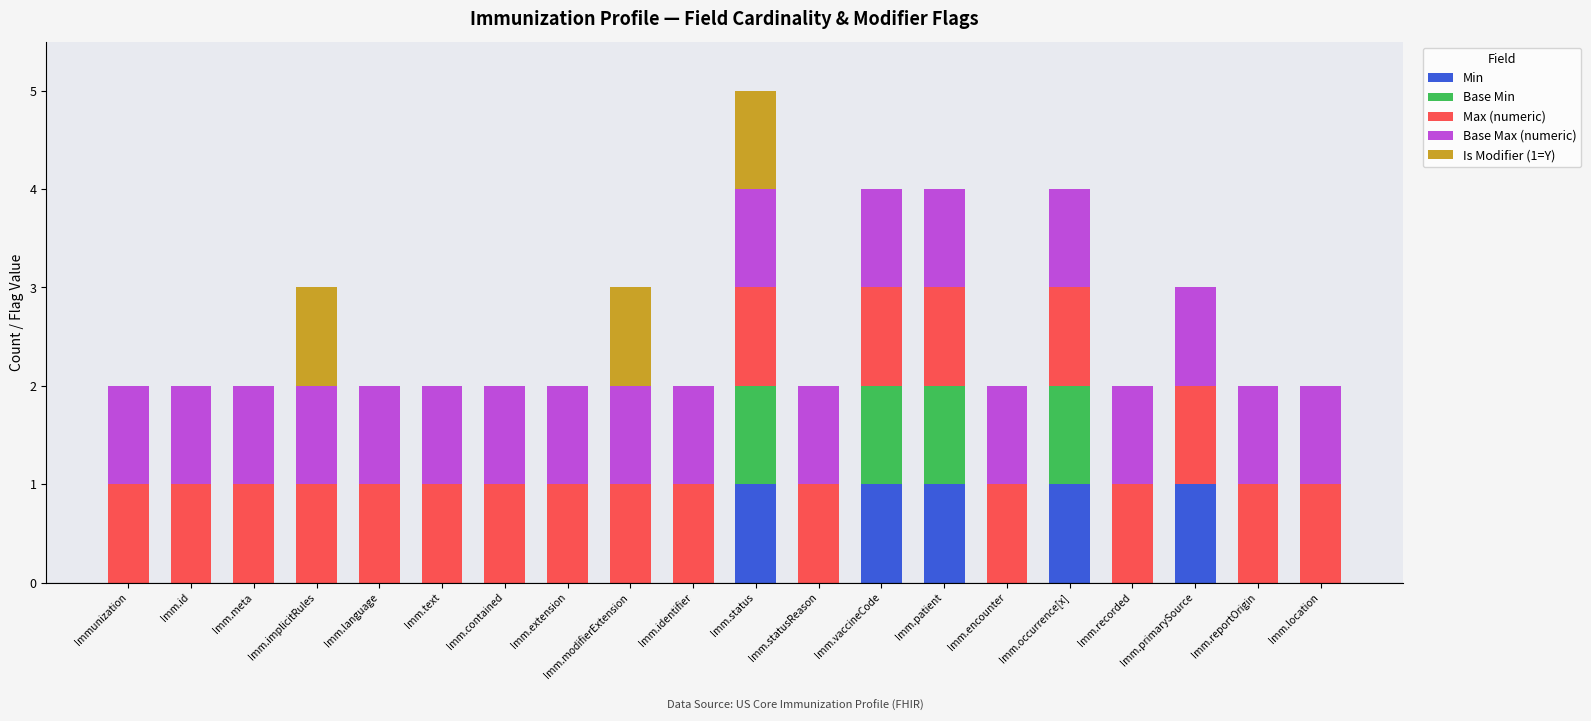

The Min series shows 1 at Imm.identifier. True or false?

False